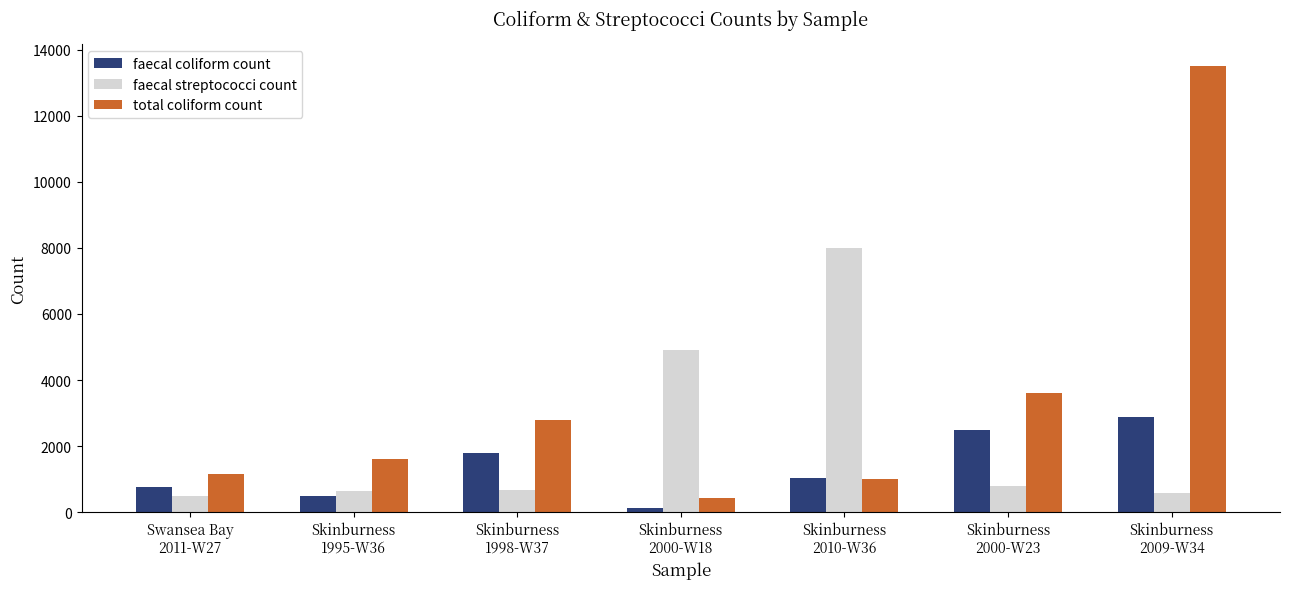

What is the label of the 2nd bar from the right?

Skinburness
2000-W23